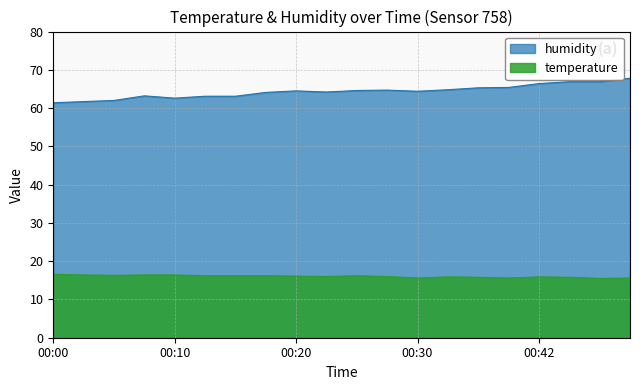

How many data points in temperature are above 16?

10